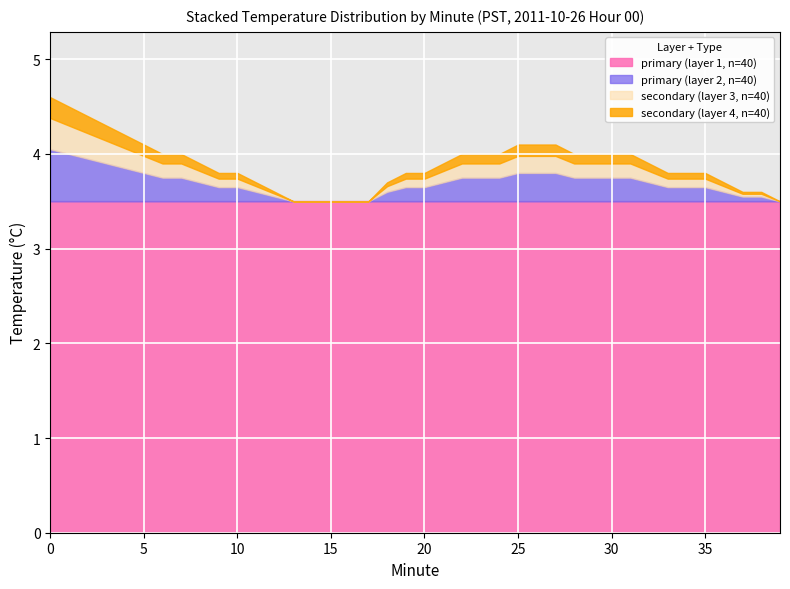

What is the lowest value of the primary (layer 1, n=40) series?

3.5